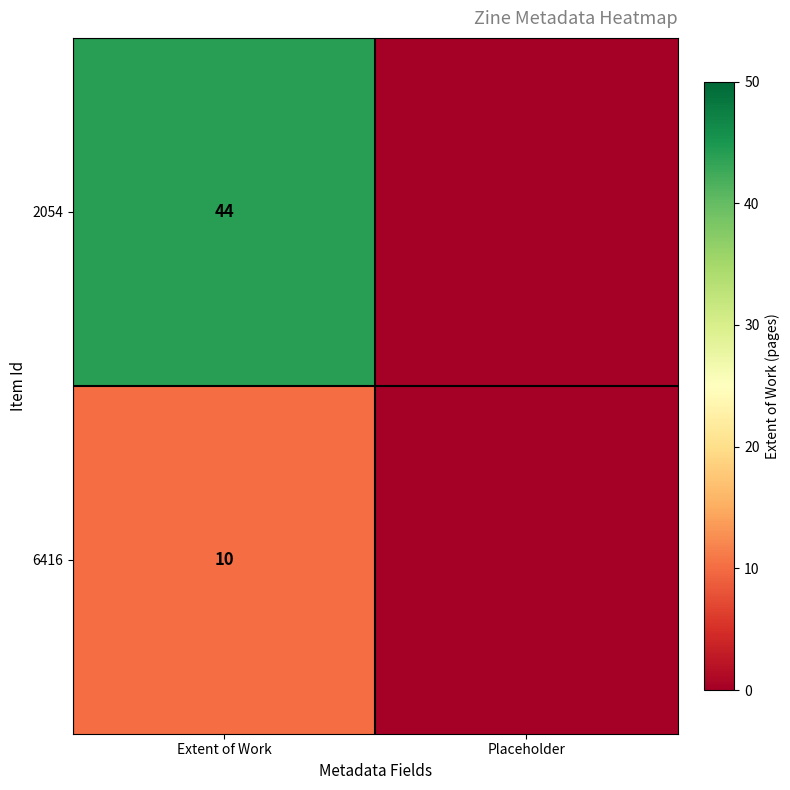

Between Extent of Work and Placeholder, which is larger?

Extent of Work